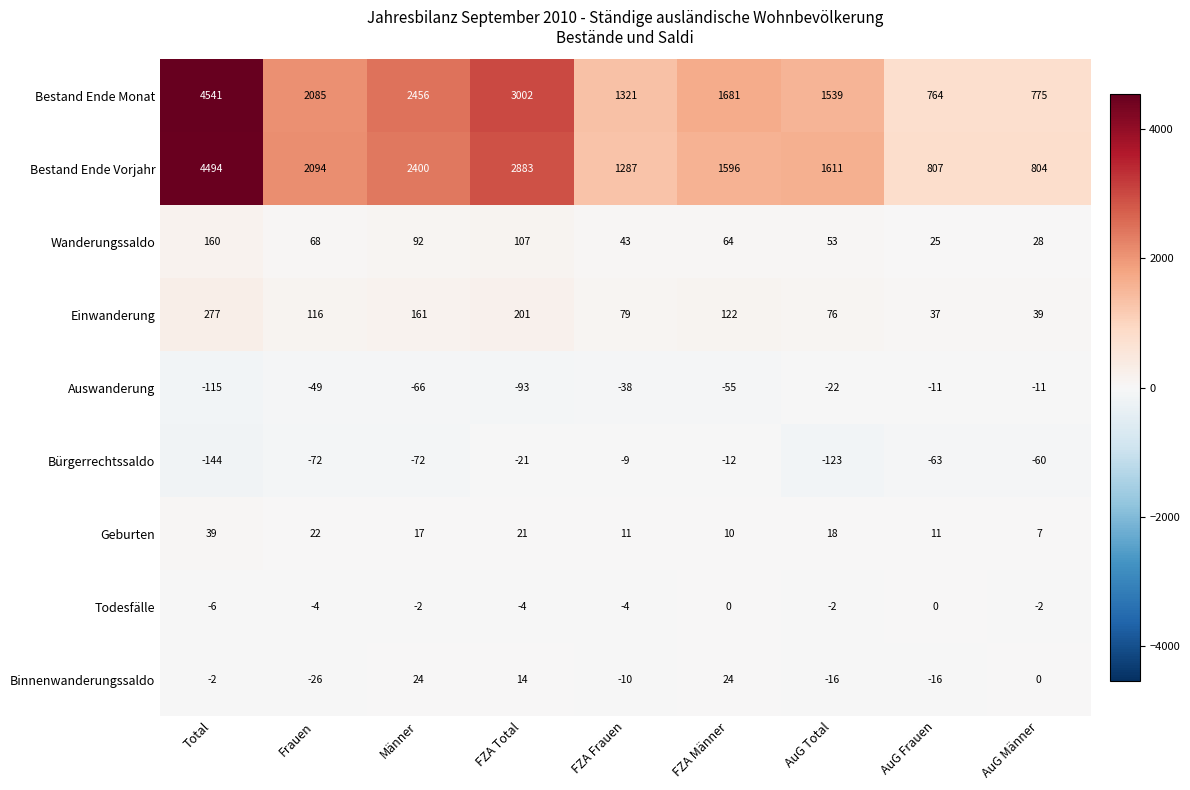

Which series changed the most between Männer and AuG Männer?

Bestand Ende Monat